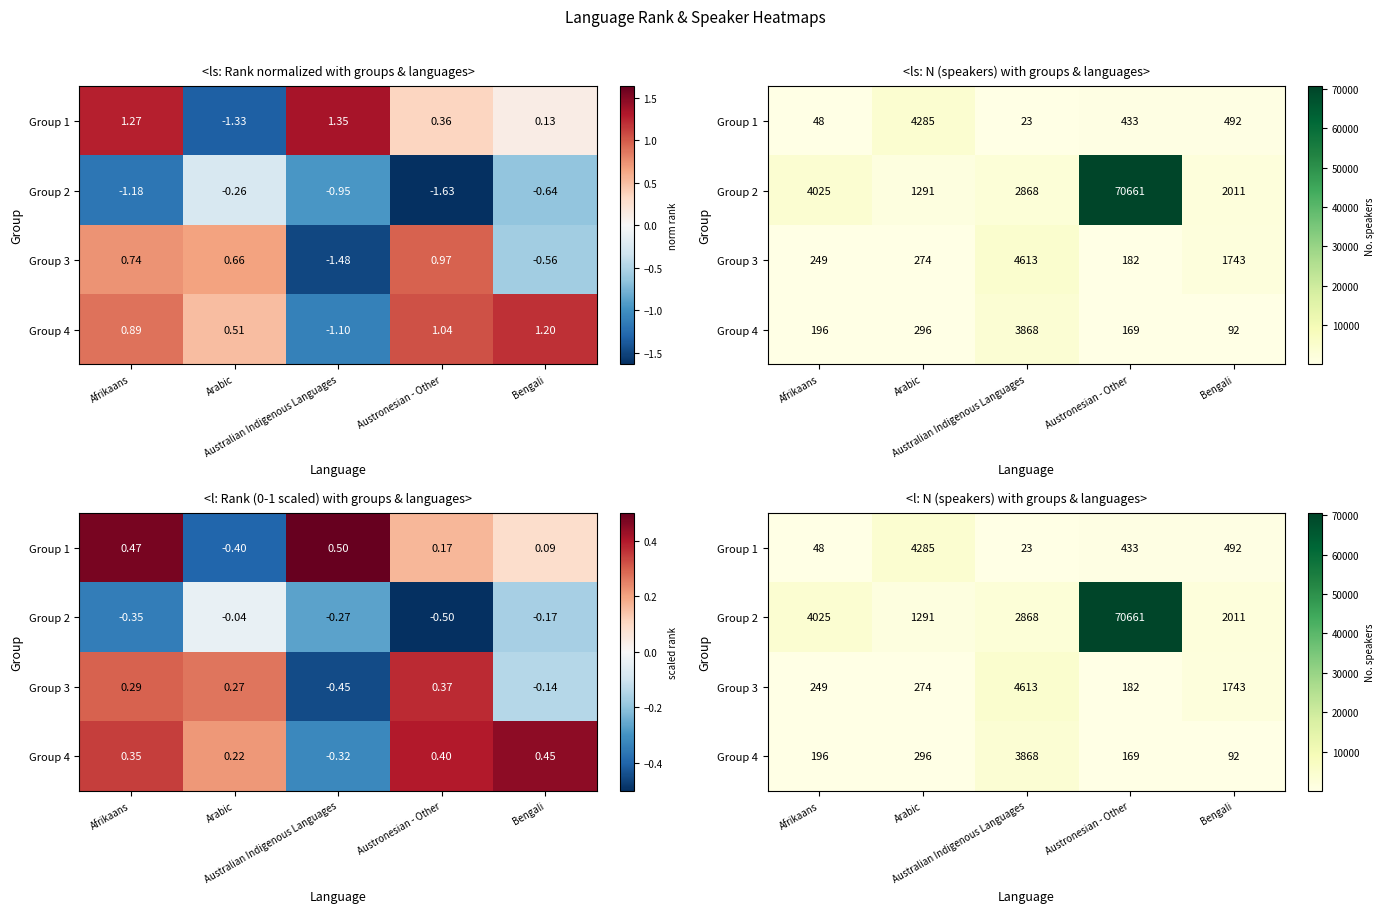

At which category is the sum across all series the highest?

Austronesian - Other